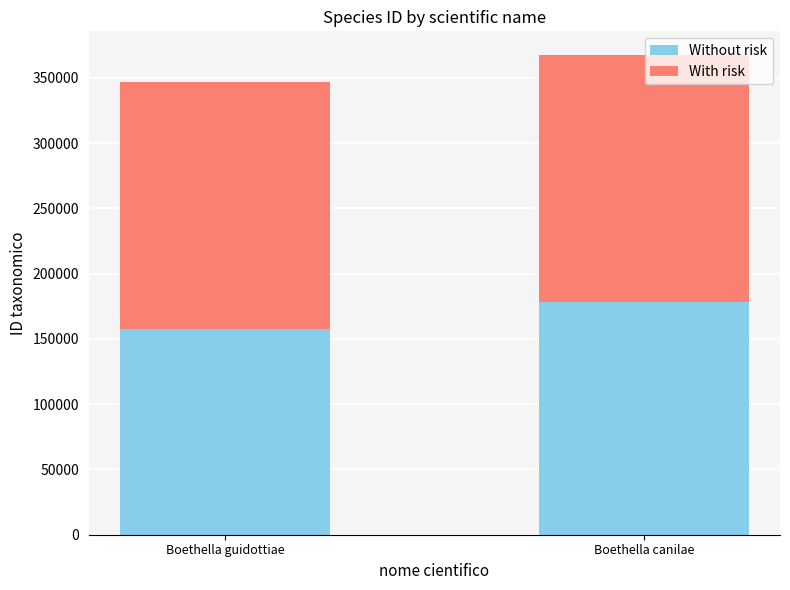

What value does the Without risk series have at Boethella canilae, to the nearest 50?

178000